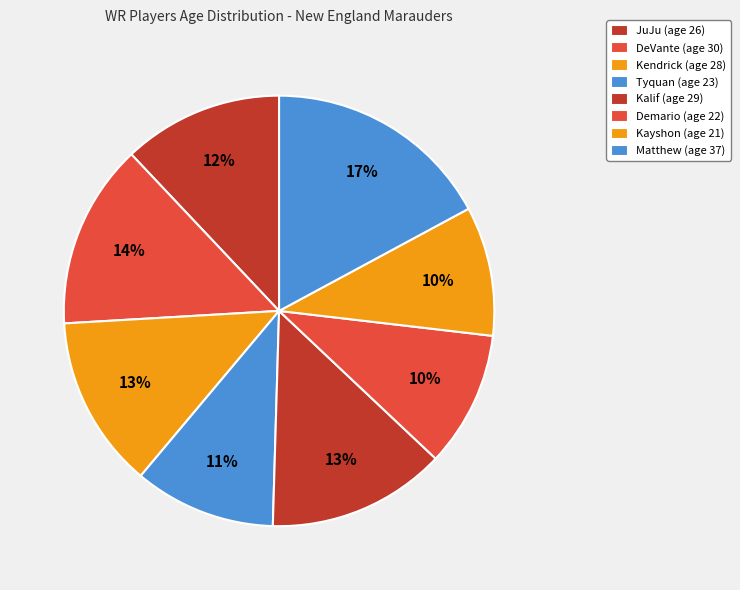

Is there any slice that represents more than half of the pie?

No